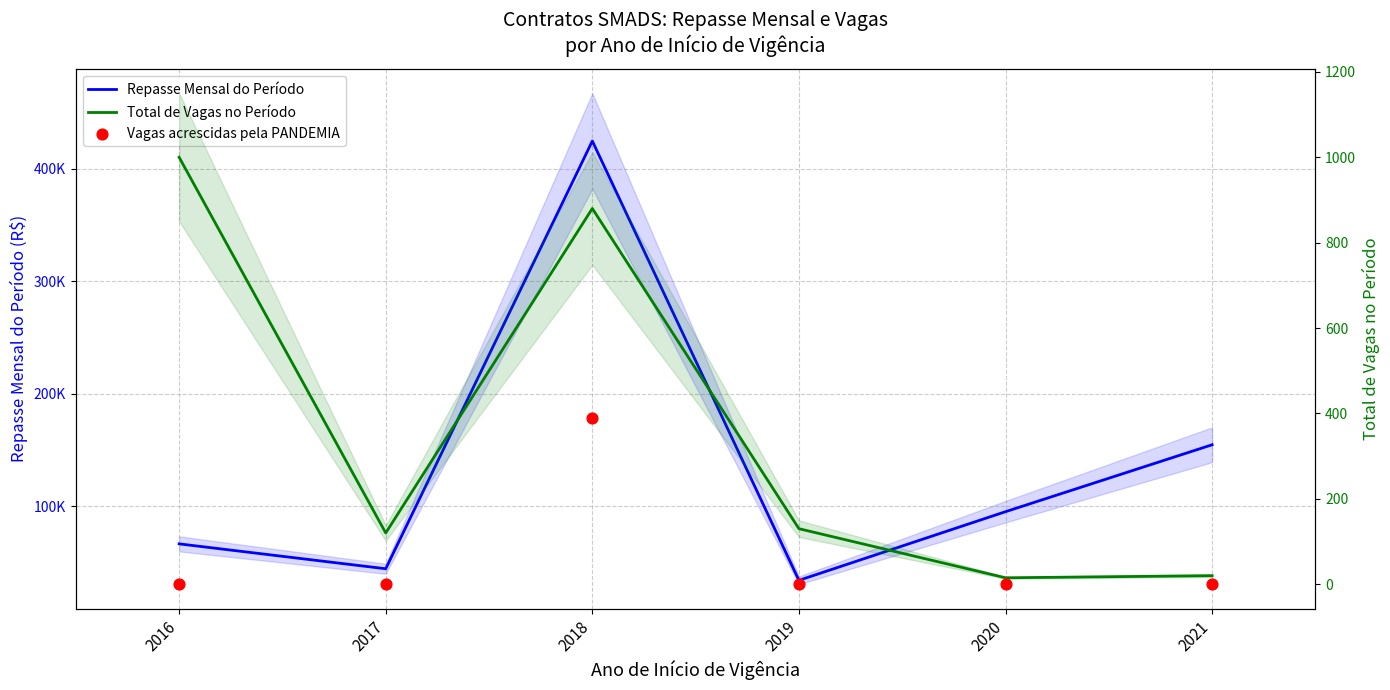

Which series contains the highest Y value?

Repasse Mensal do Período